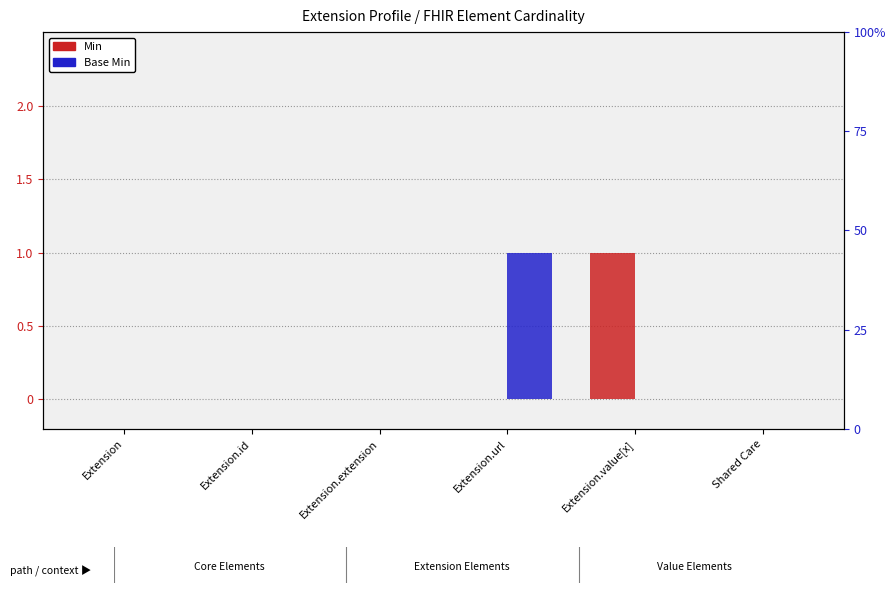

At which category is the sum across all series the highest?

Extension.url